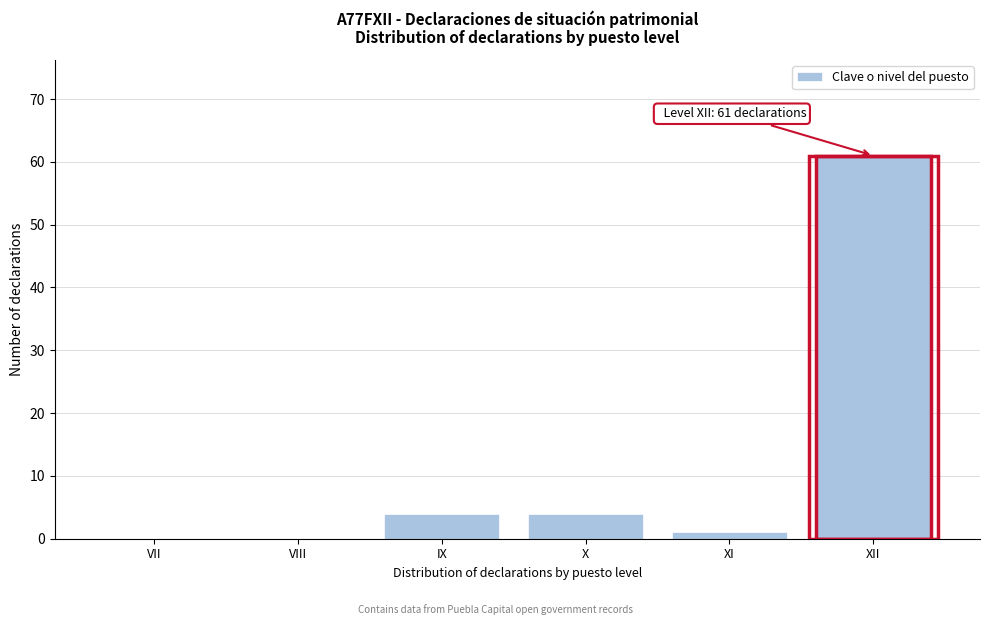

Reading left to right, transcribe all the data shown in this chart.

VII=0	VIII=0	IX=4	X=4	XI=1	XII=61